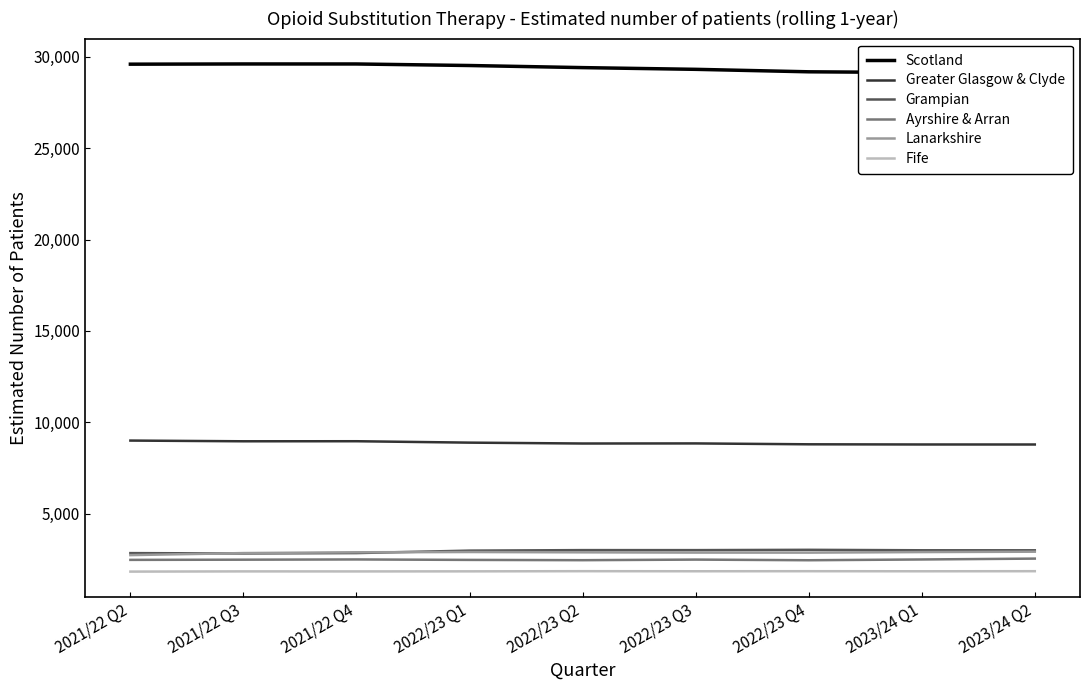

The value of Fife at 2023/24 Q1 is 446. True or false?

False